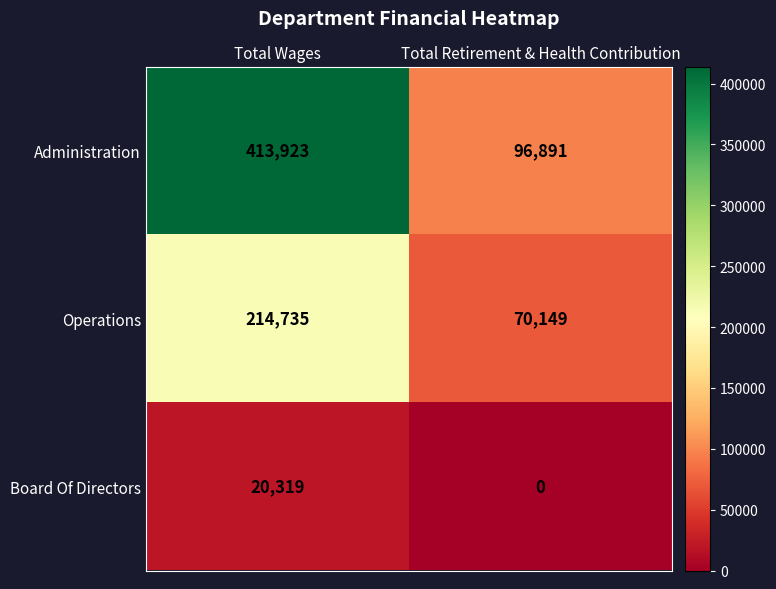

Which category has the lowest value across all series?

Total Retirement & Health Contribution